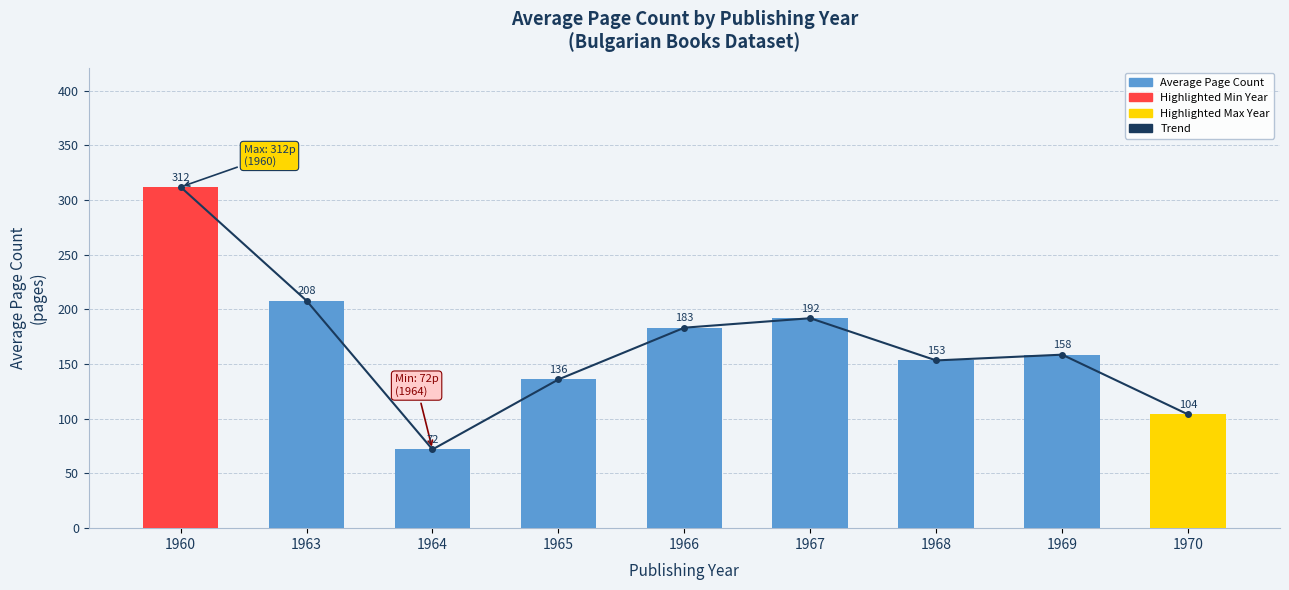

Reading right to left, what are all the values shown in this chart?

Trend: 104.0	158.7	153.4	192.0	183.3	136.0	72.0	208.0	312.0
Average Page Count: 104.0	158.7	153.4	192.0	183.3	136.0	72.0	208.0	312.0